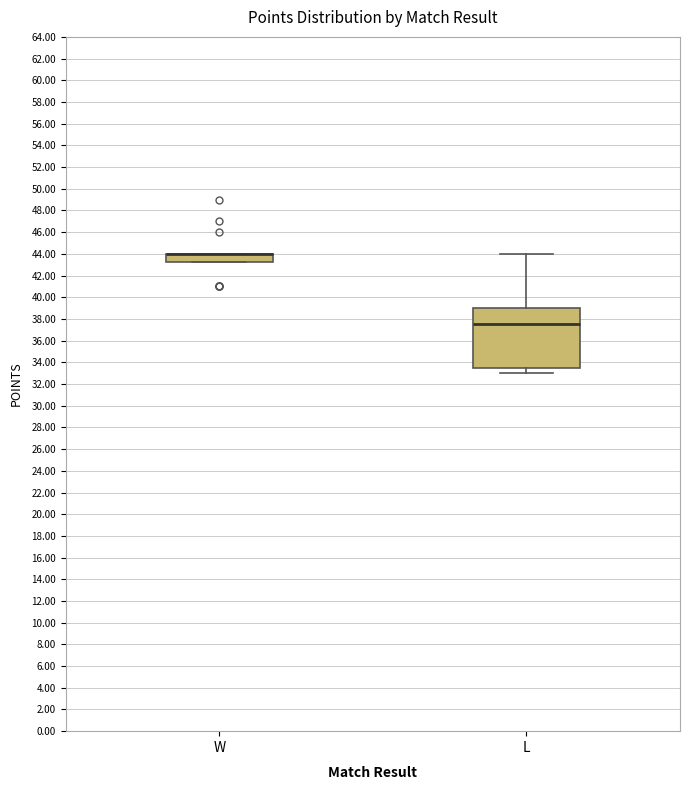

Reading left to right, transcribe this box plot: for each box, give where its median line is, the range the box spans, and where its two whiskers end, as read against the y-axis. The values are not printed on the chart, so give them approximately, as read against the axis.

W: median 44.0 (drawn on the box's upper edge), box 43.2 to 44.0, whiskers 43.2 to 44.0
L: median 37.6, box 33.6 to 39.0, whiskers 33.0 to 44.0